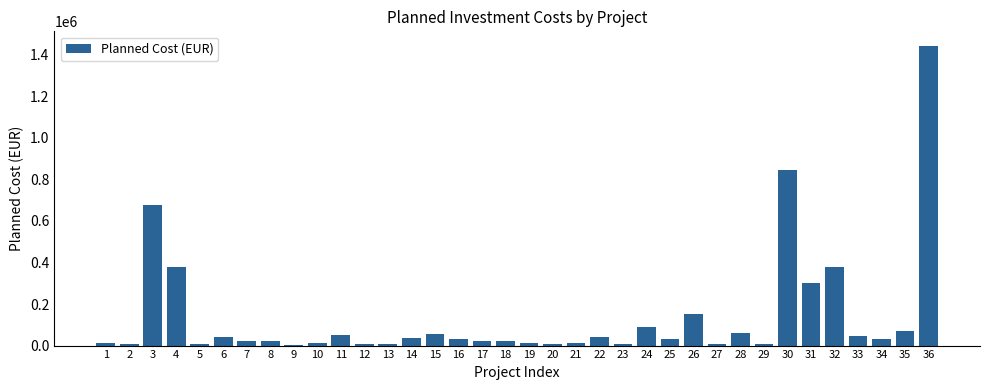

Which category has the highest value across all series?

36